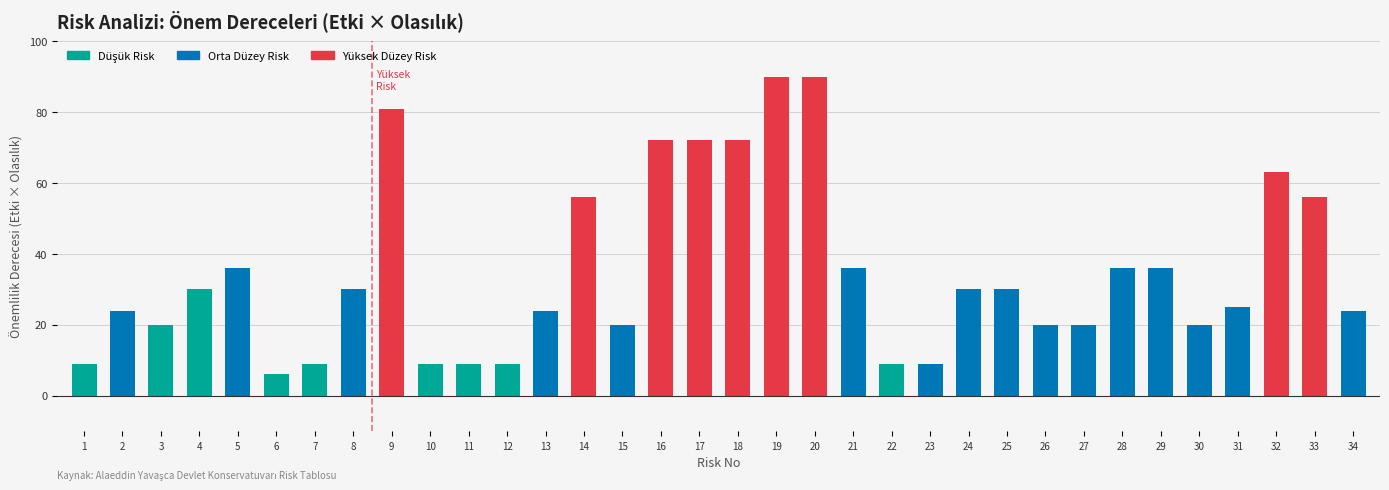

Reading left to right, transcribe all the data shown in this chart.

9	24	20	30	36	6	9	30	81	9	9	9	24	56	20	72	72	72	90	90	36	9	9	30	30	20	20	36	36	20	25	63	56	24